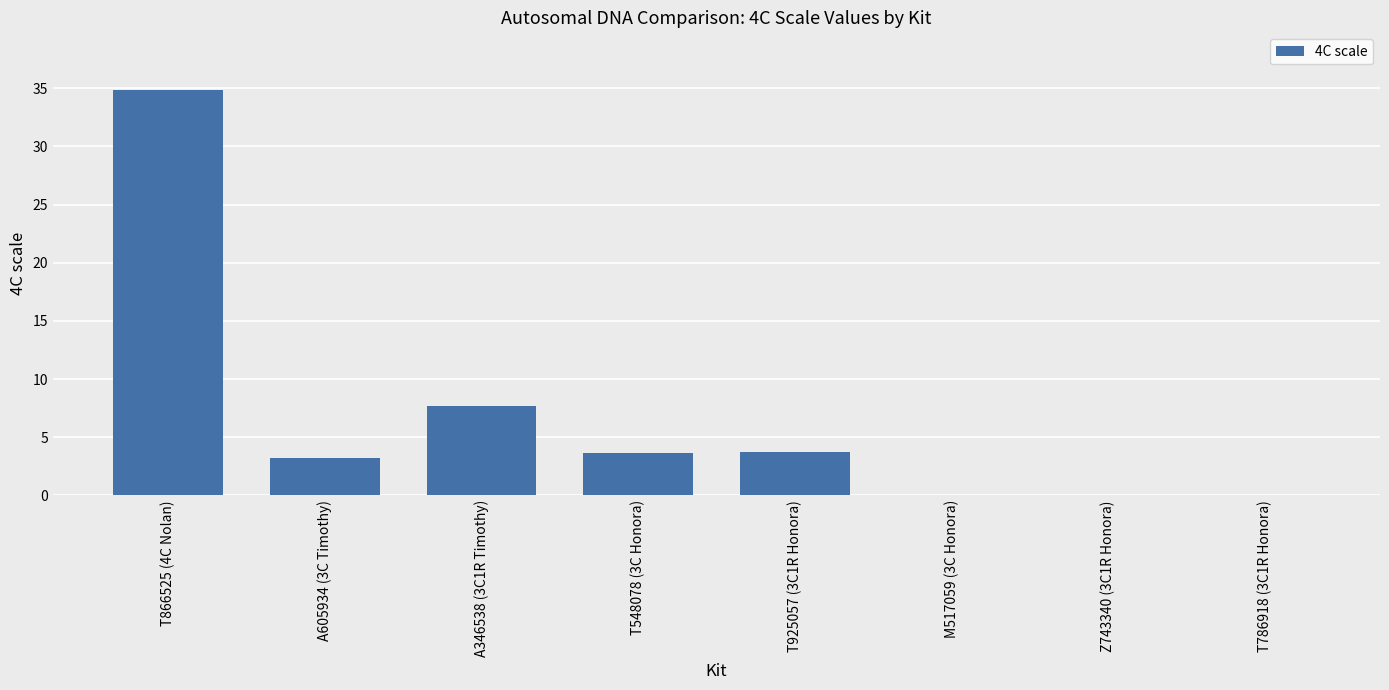

Is it true that the value at T548078 (3C Honora) is 2.1?

False